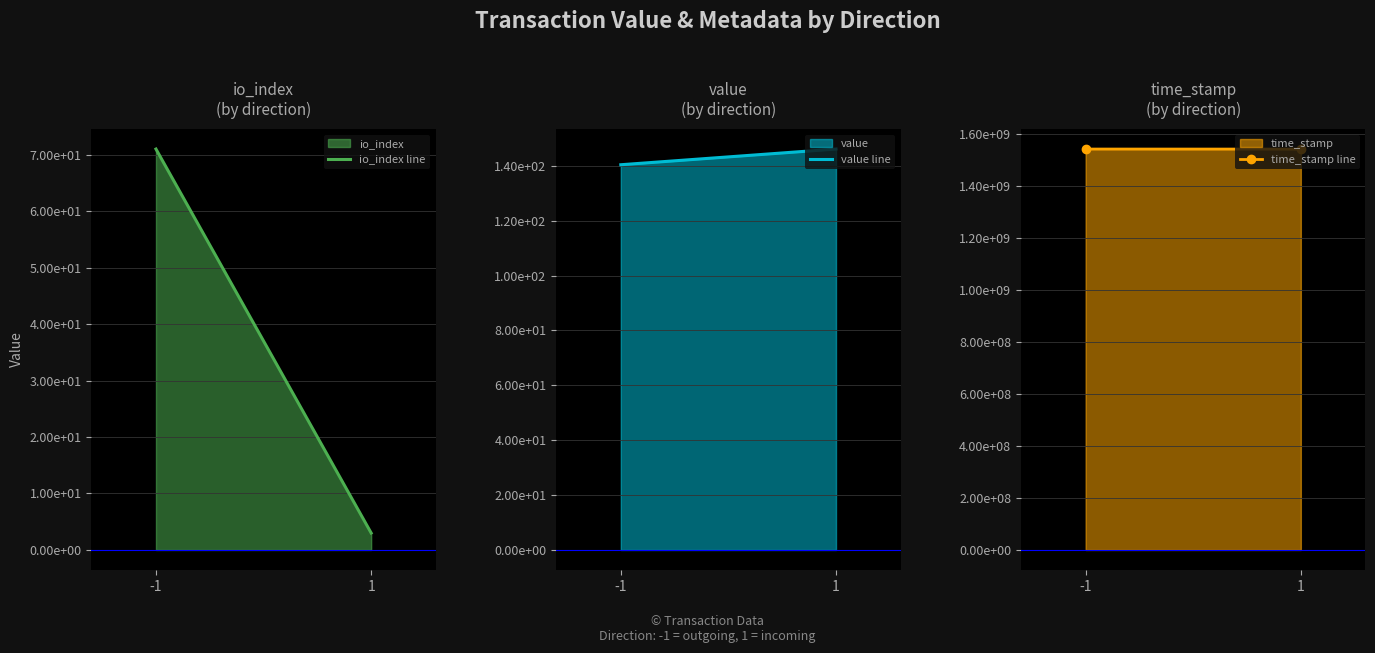

Reading left to right, transcribe all the data shown in this chart.

io_index line: -1=71.0	1=3.0
value line: -1=140.4	1=146.1
time_stamp line: -1=1543834847.0	1=1543689367.0